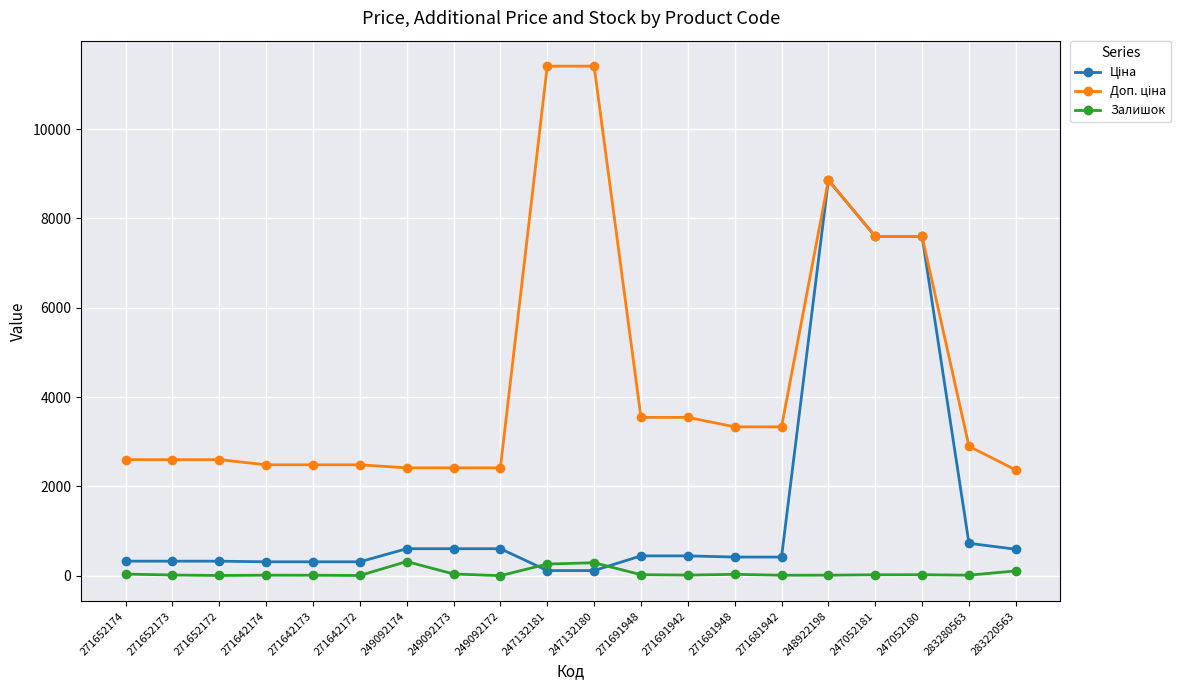

True or false: Залишок has more than 0 interior local peaks.

True